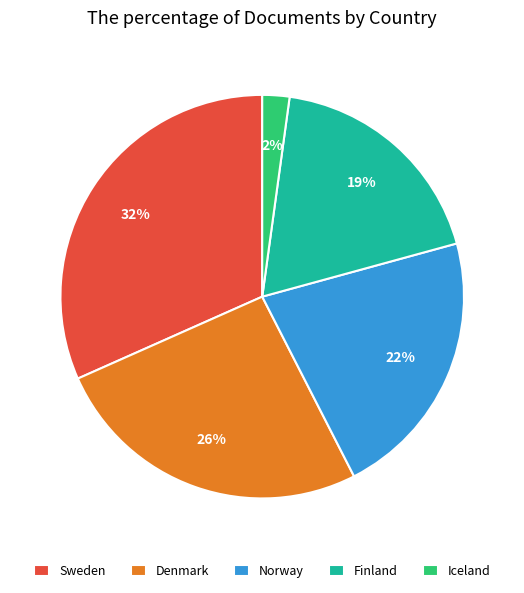

Combined, do Norway and Iceland account for over 50%?

No